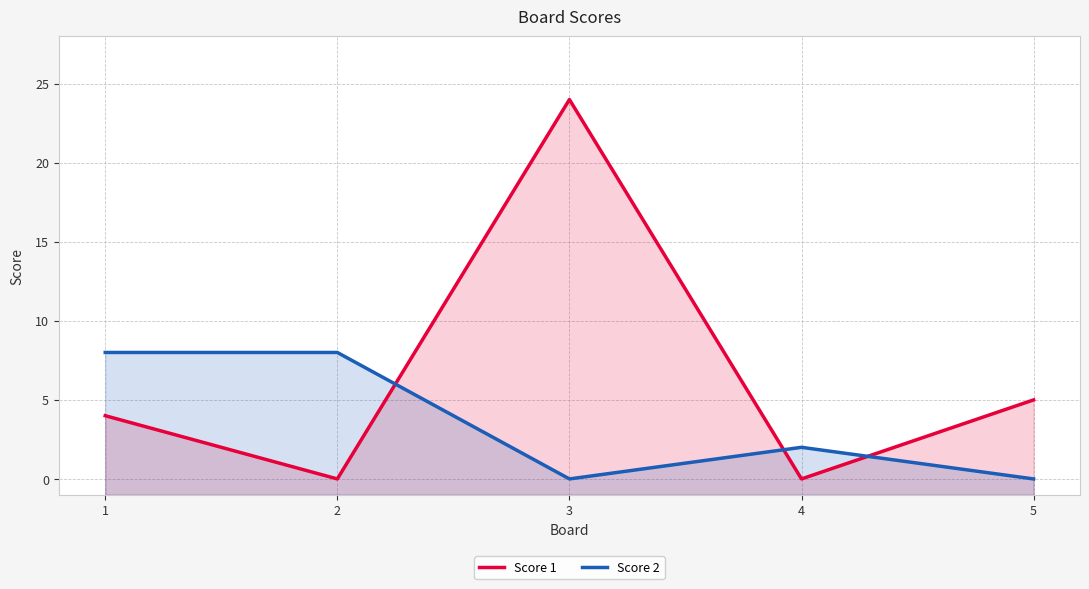

Reading left to right, list all the values displayed in this chart.

Score 1: 4	0	24	0	5
Score 2: 8	8	0	2	0